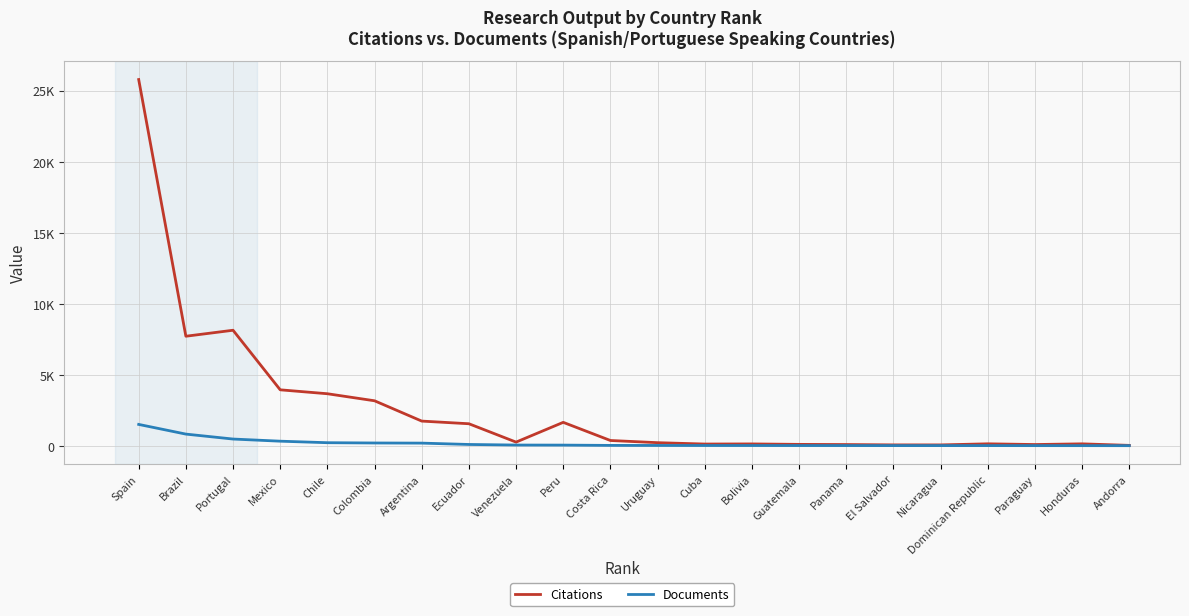

At Portugal, list the series in order from largest to smallest.

Citations, Documents